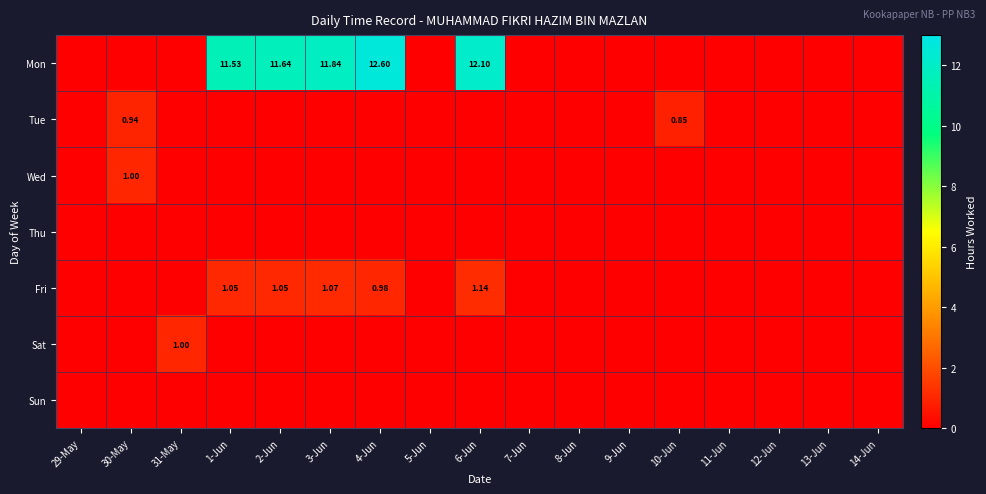

Rank the series at 14-Jun from lowest to highest value.

Mon, Tue, Wed, Thu, Fri, Sat, Sun